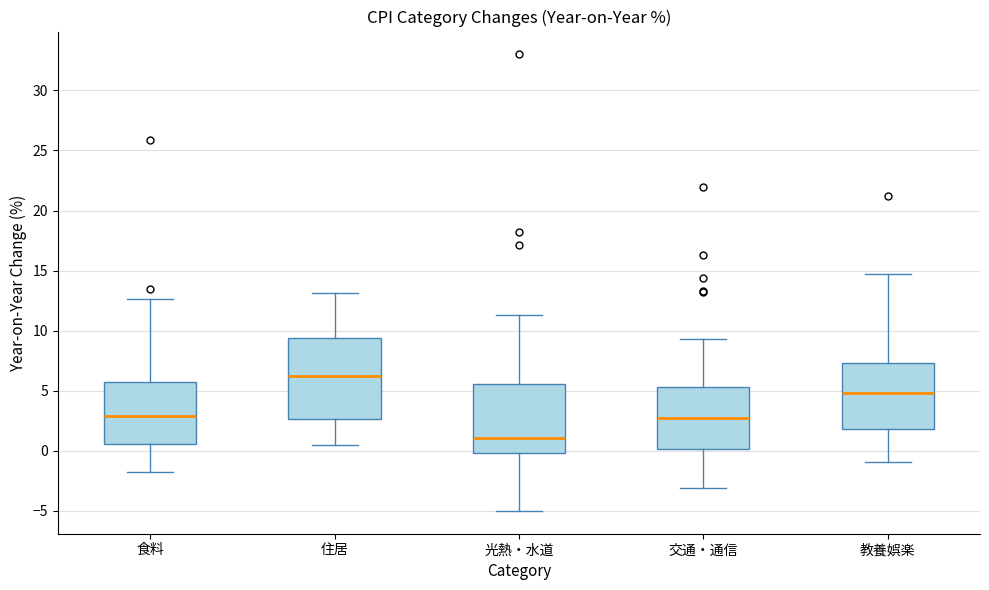

Which box has the lowest median line?

光熱・水道